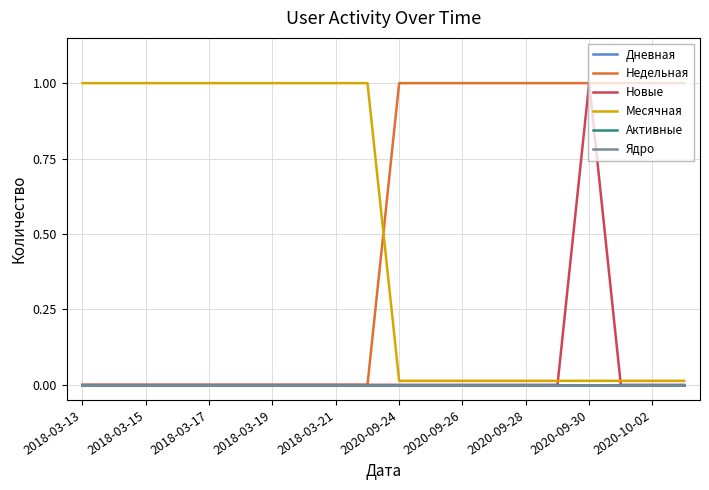

True or false: Активные and Недельная cross at least once.

False